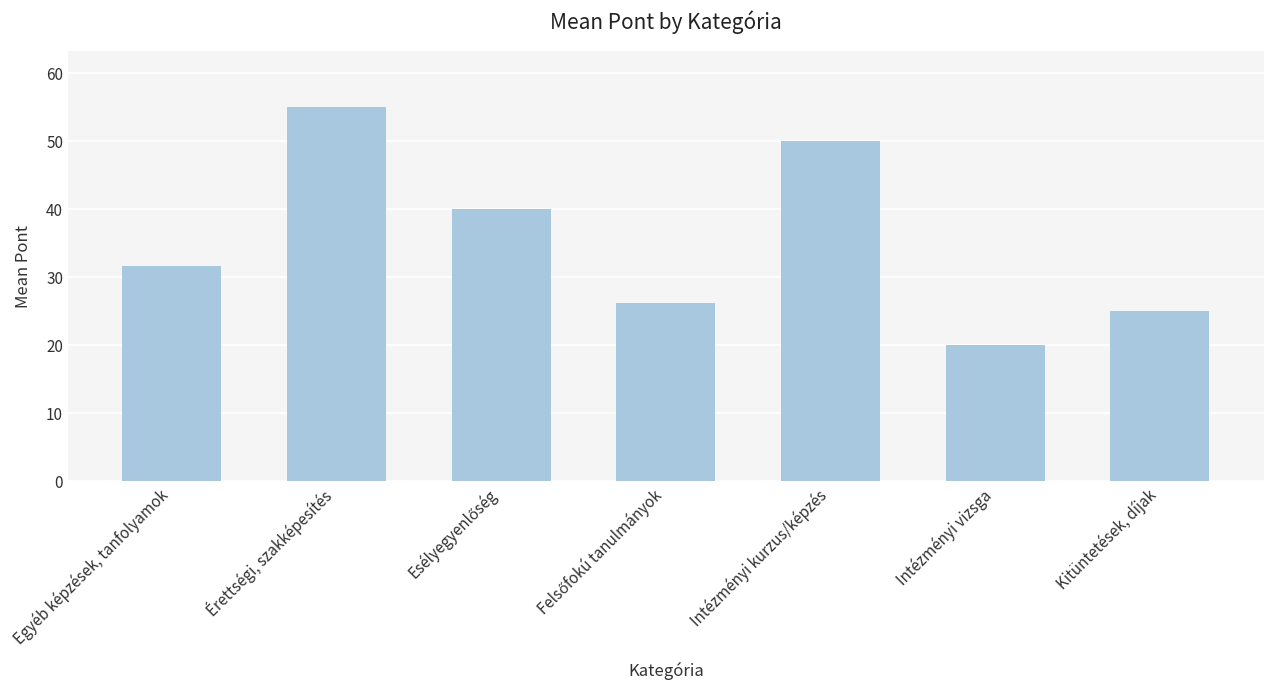

Does the chart contain any negative values?

No